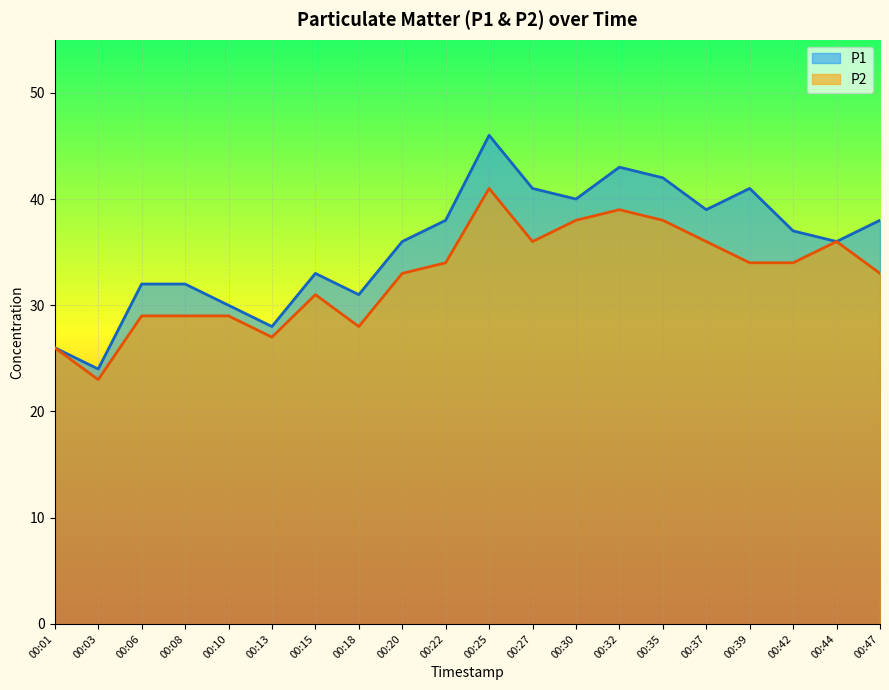

Between 00:01 and 00:39, which series saw the biggest shift?

P1